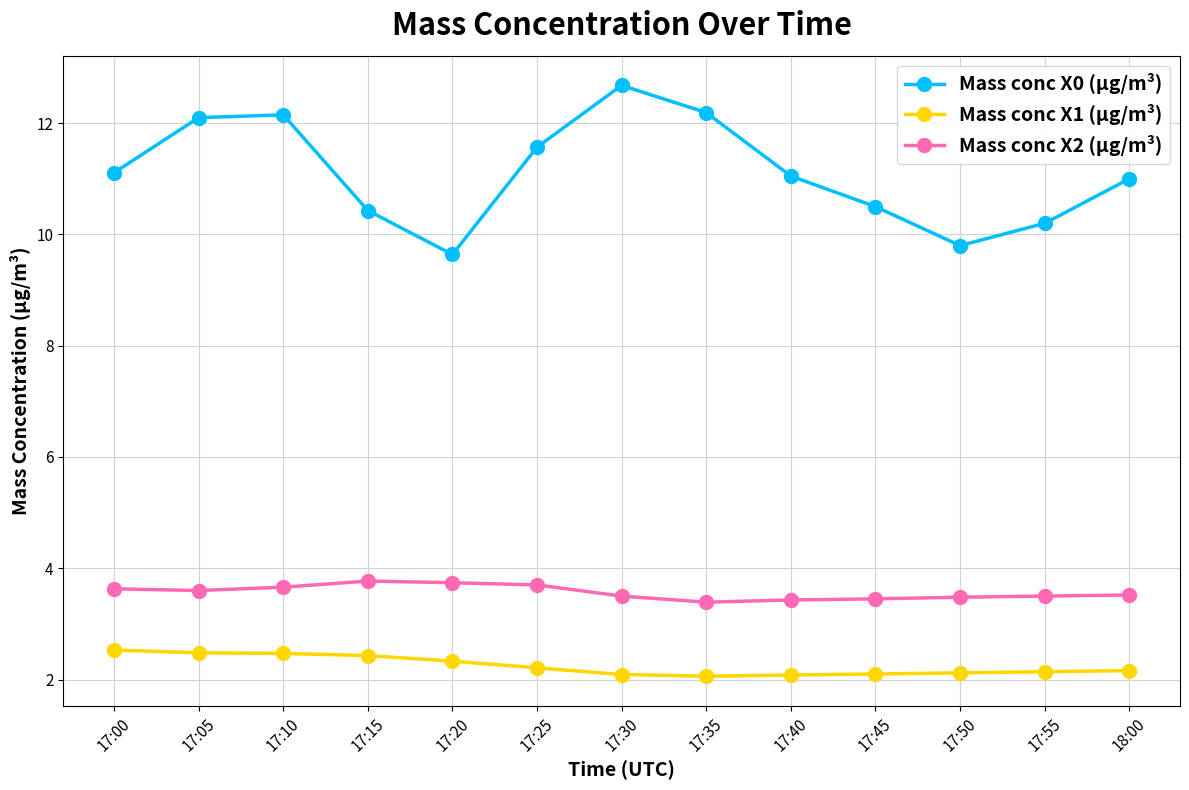

Rank the series by their maximum value, from lowest to highest.

Mass conc X1 (μg/m³), Mass conc X2 (μg/m³), Mass conc X0 (μg/m³)